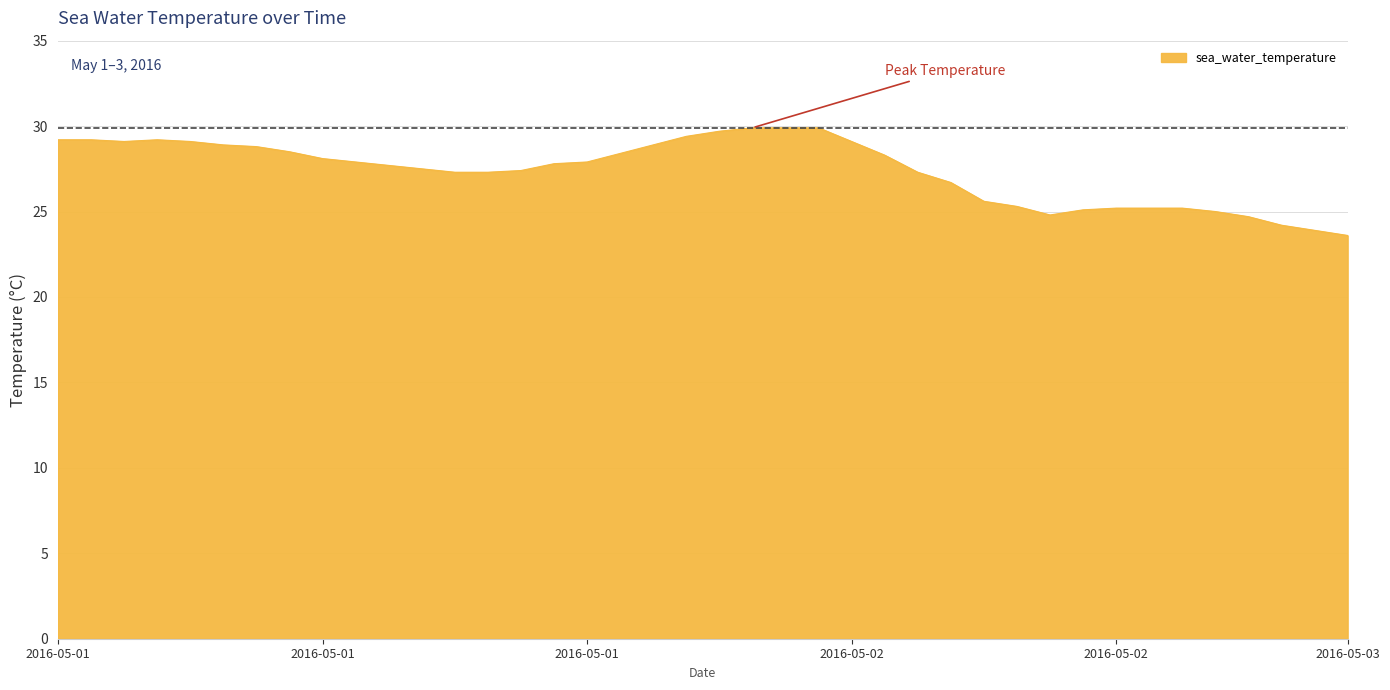

What is the difference between the maximum and minimum values?

6.3